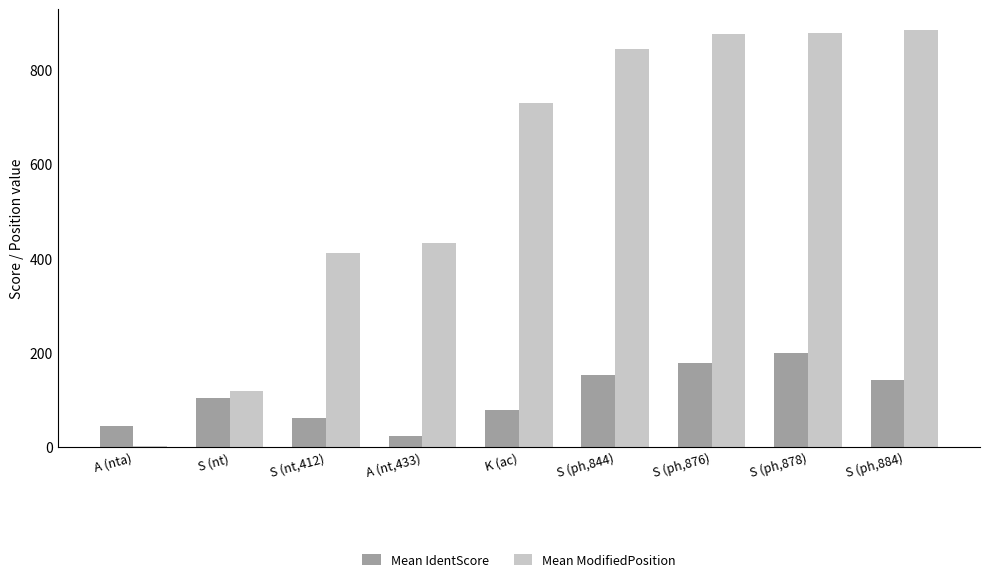

What is the sum of all Mean IdentScore values?

983.8